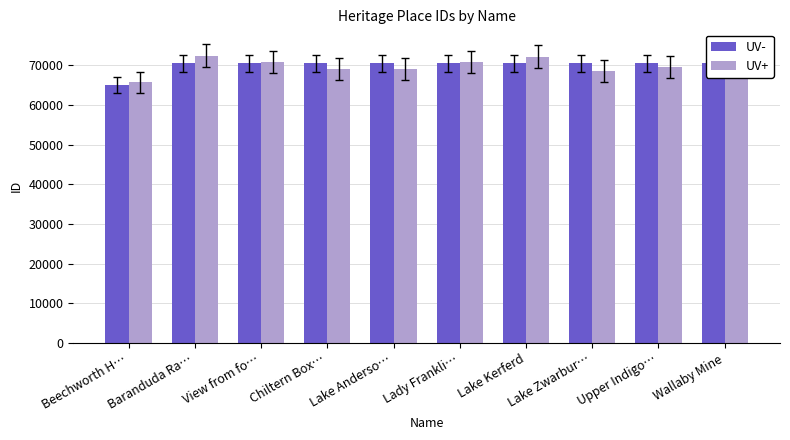

Where is UV- nearest to the value 67707?

Baranduda Ra…